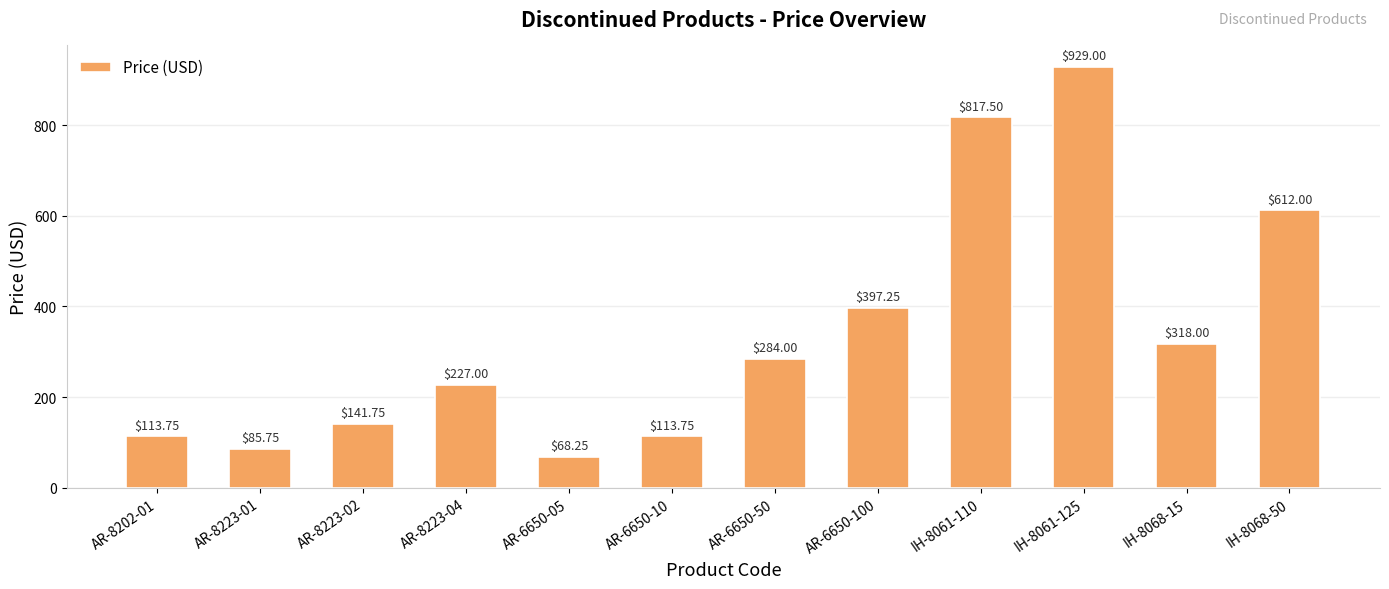

What is the ratio of the value at AR-6650-50 to the value at AR-8223-01?

3.3